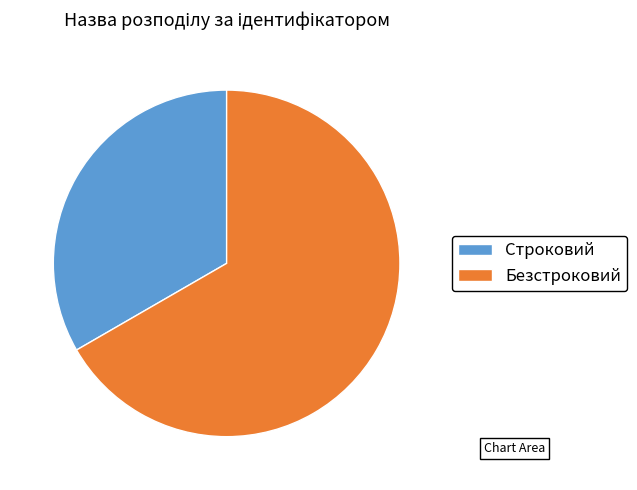

Which category accounts for the majority?

Безстроковий